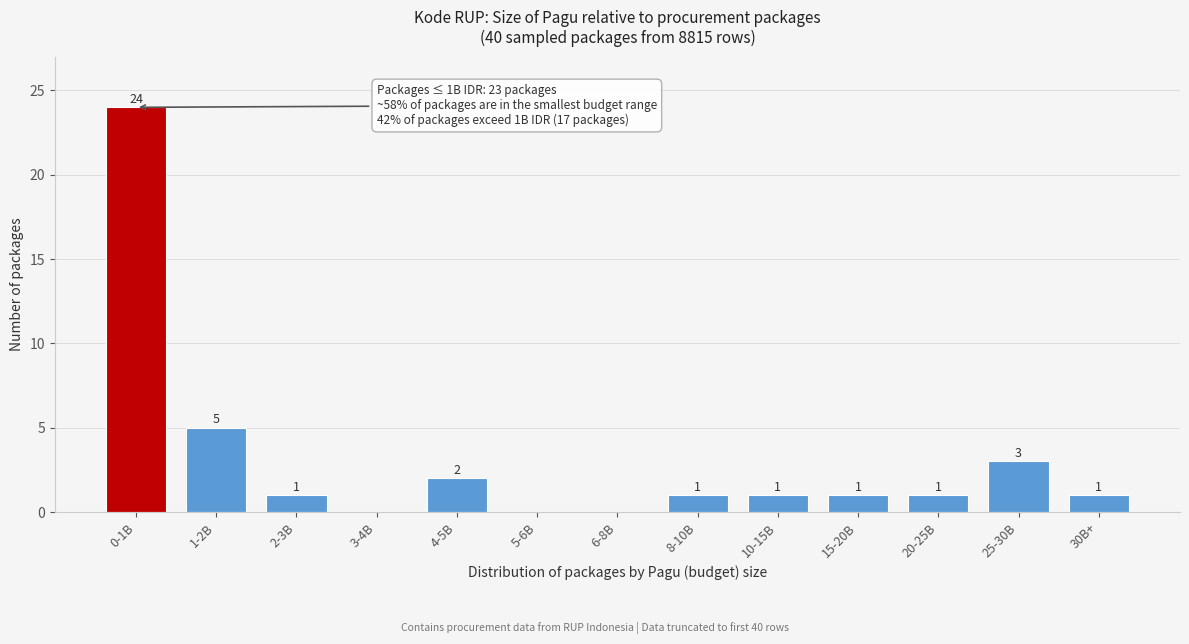

Reading left to right, what are all the values shown in this chart?

0-1B=24	1-2B=5	2-3B=1	3-4B=0	4-5B=2	5-6B=0	6-8B=0	8-10B=1	10-15B=1	15-20B=1	20-25B=1	25-30B=3	30B+=1